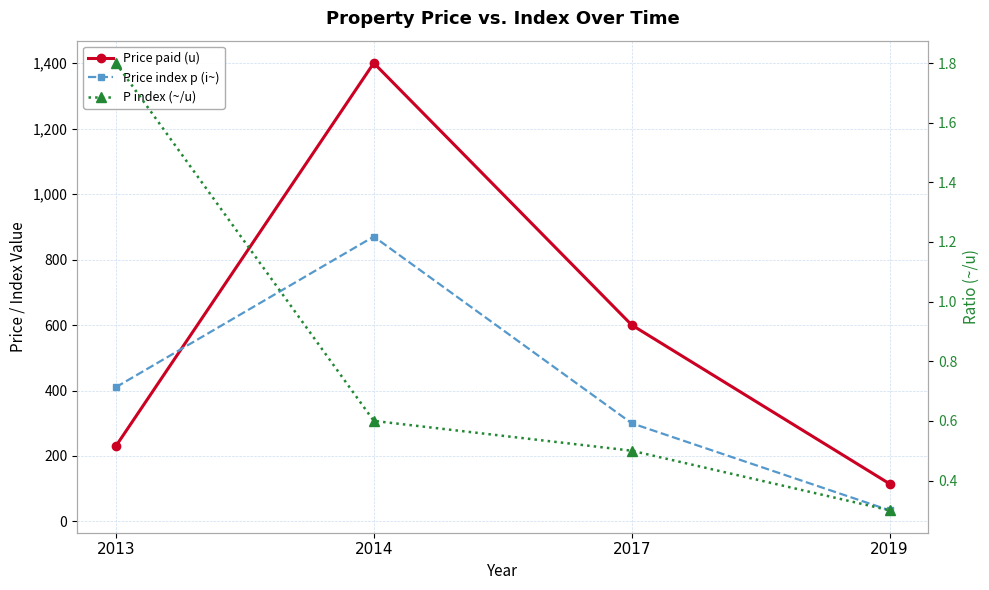

Count the Price index p (i~) values in the range 300 to 870.

3